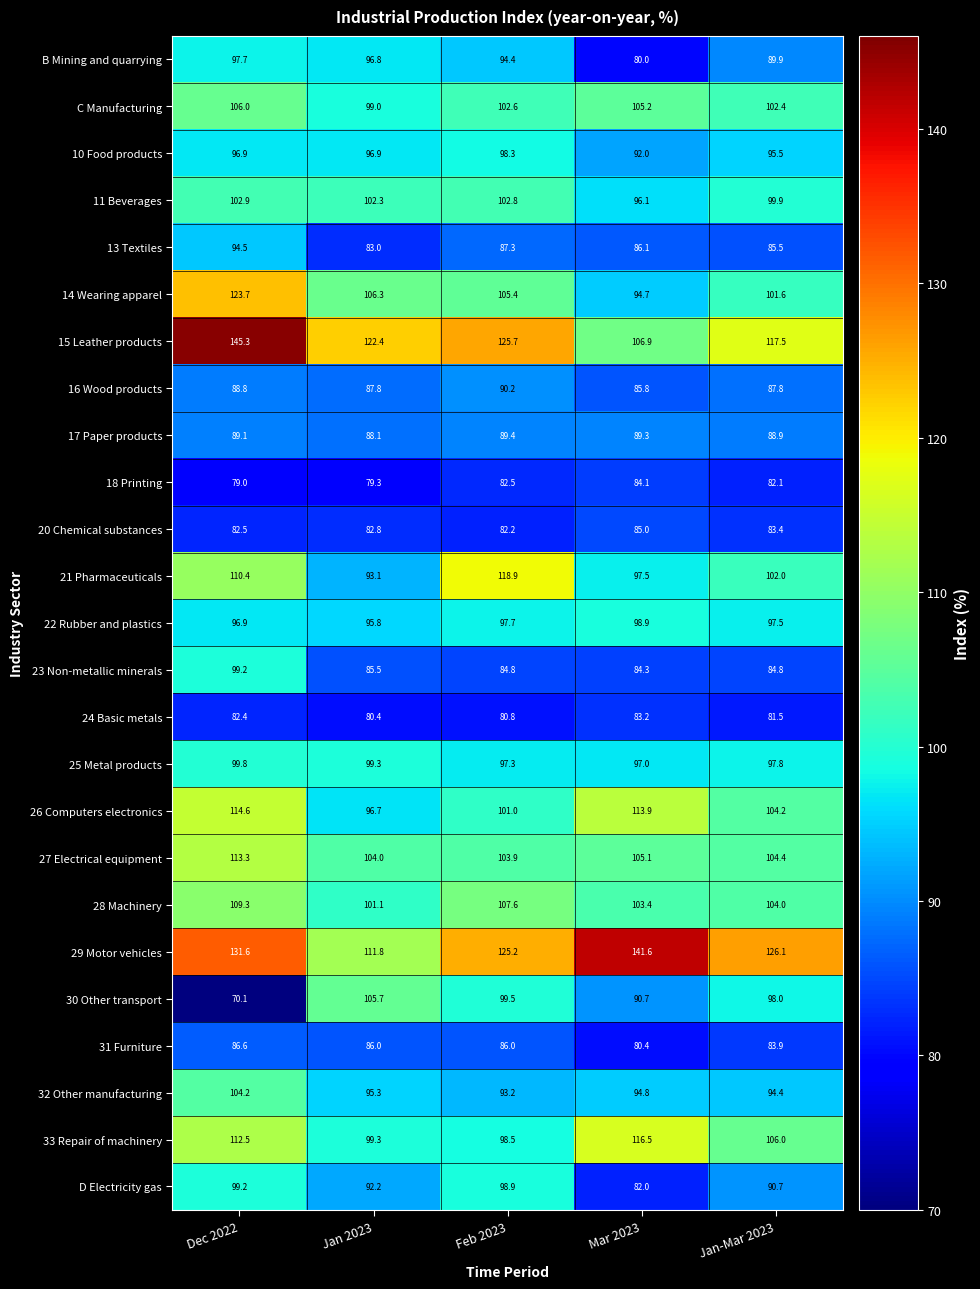

What is the average value of the D Electricity gas series?

92.6